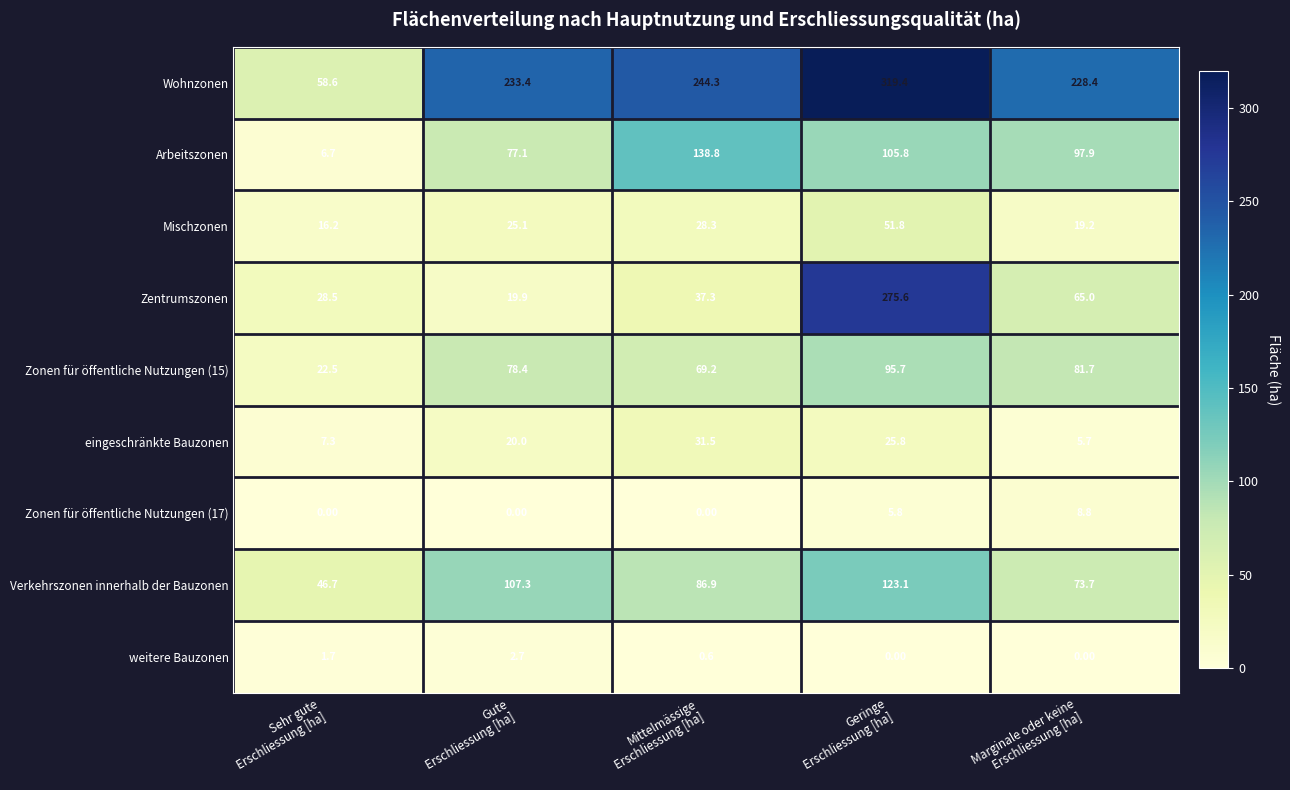

What is the difference between the maximum and minimum values in the eingeschränkte Bauzonen series?

25.8